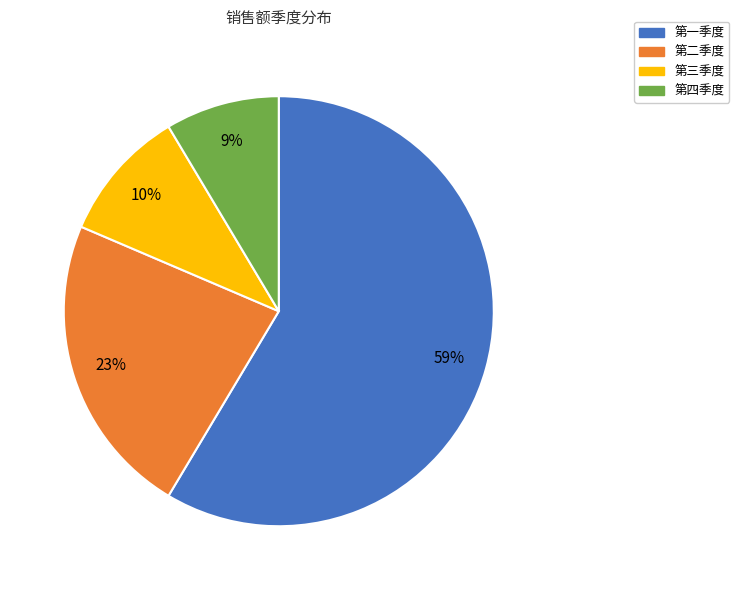

To the nearest percent, what is the difference between the 第四季度 and 第二季度 slice percentages?

14%